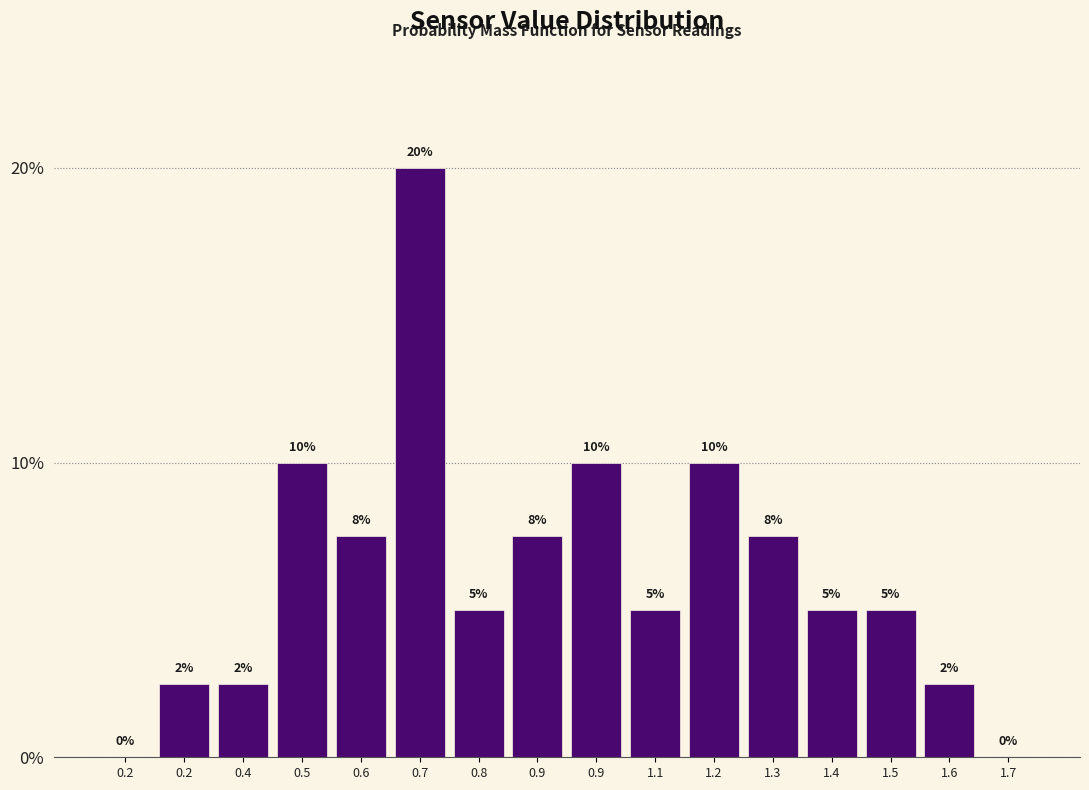

How many values are above zero?

14